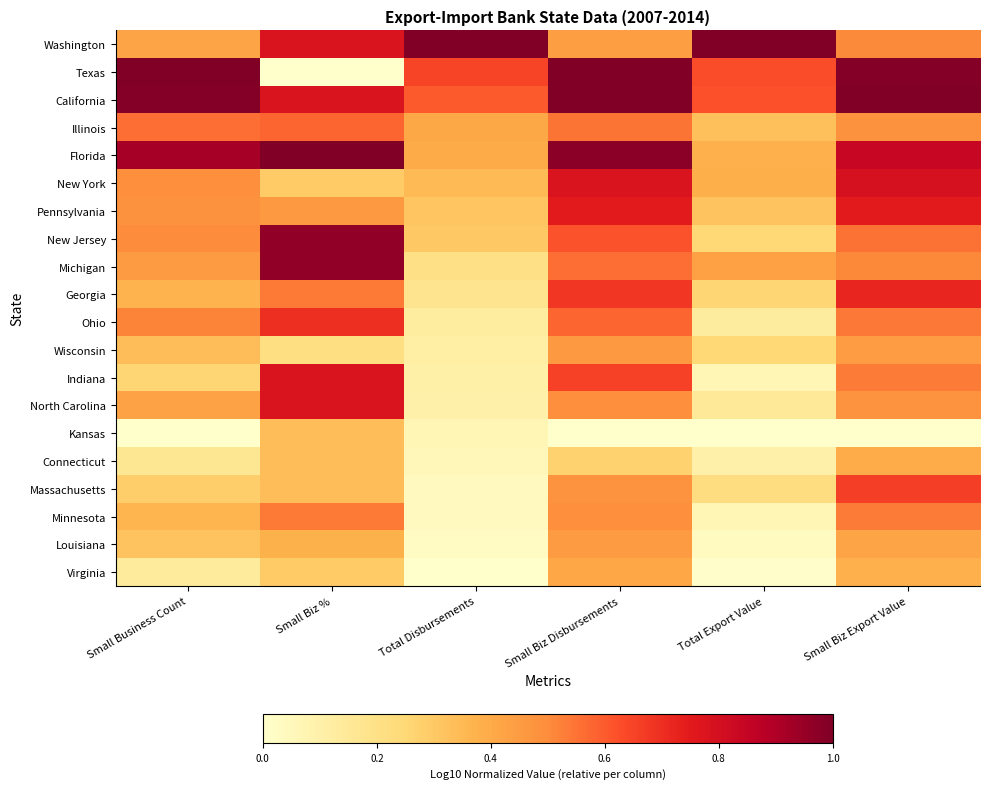

At which category is the sum across all series the highest?

Small Biz Disbursements